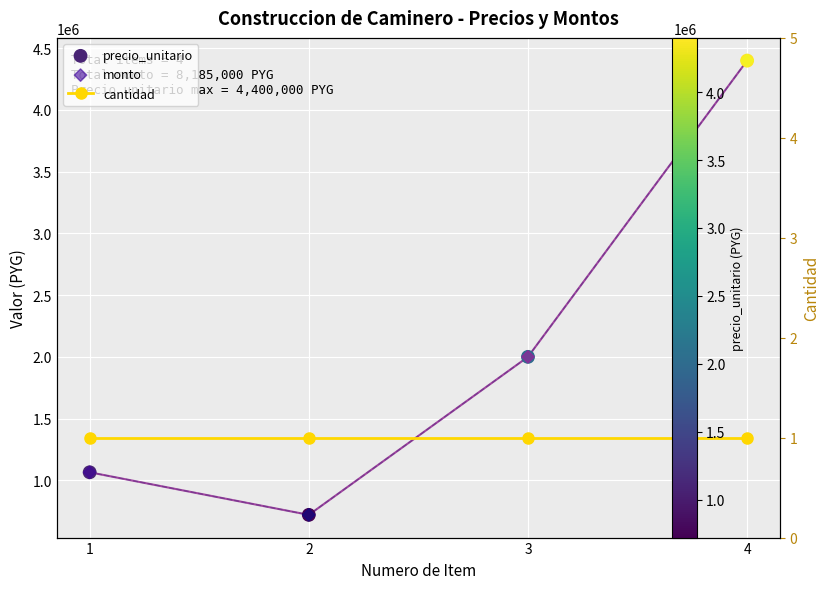

What are all the series names shown in the legend?

precio_unitario, monto, cantidad